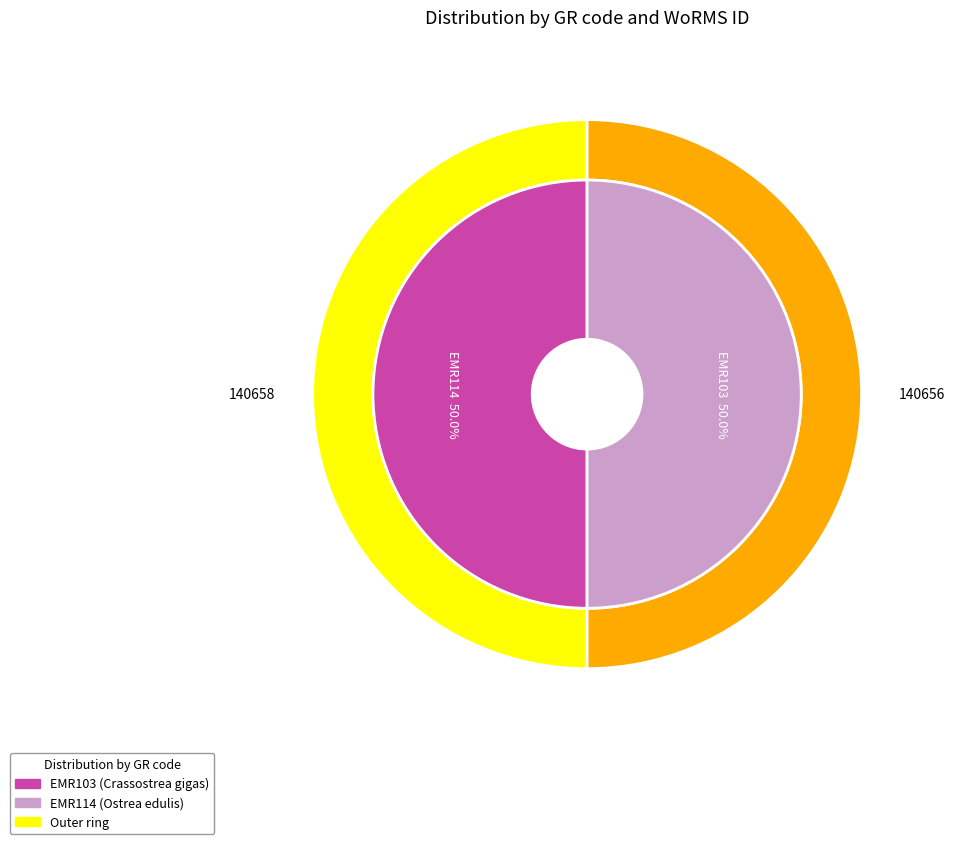

Which category has the smallest portion of the pie?

EMR103